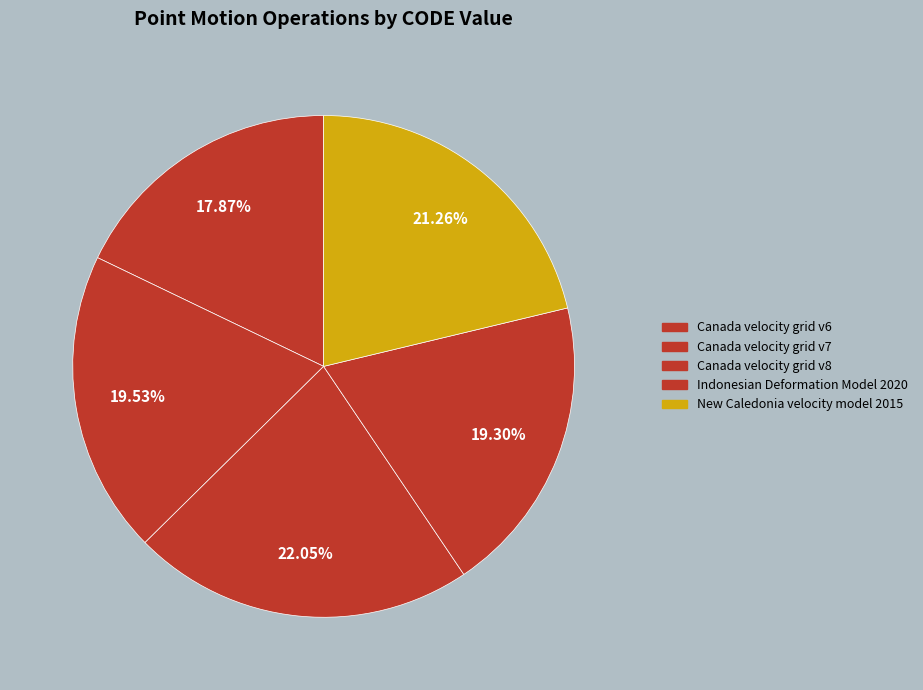

Does Canada velocity grid v7 account for over 50% of the chart?

No